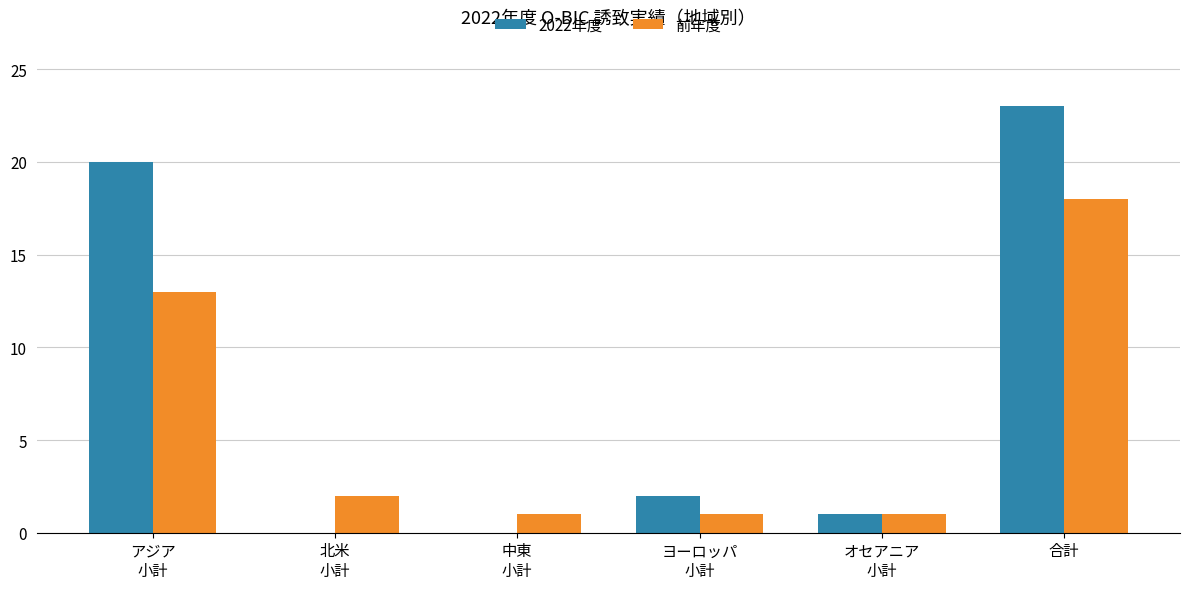

What is the sum of all 前年度 values?

36